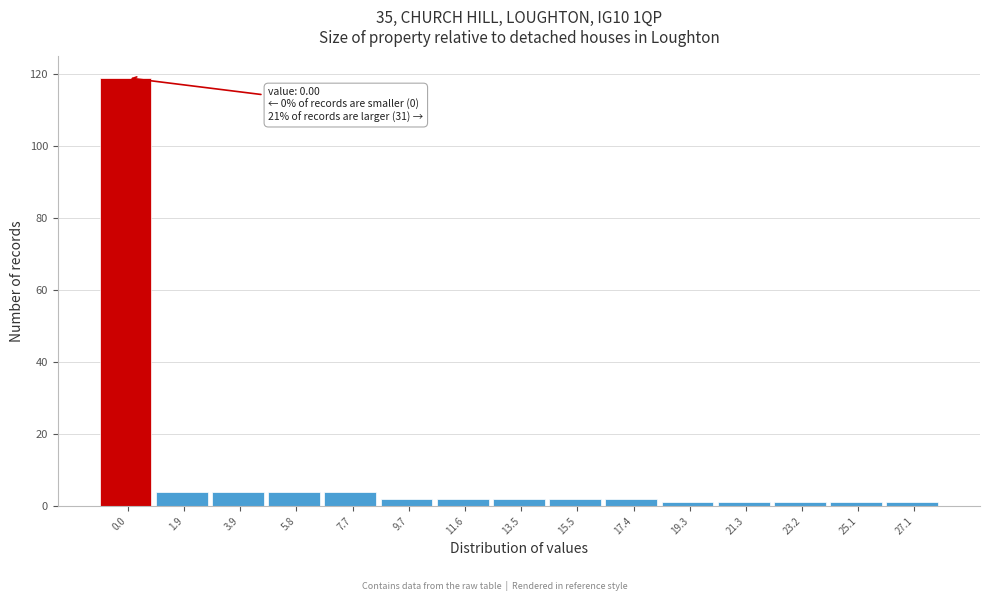

Reading right to left, extract all data points from this chart.

27.1=1	25.1=1	23.2=1	21.3=1	19.3=1	17.4=2	15.5=2	13.5=2	11.6=2	9.7=2	7.7=4	5.8=4	3.9=4	1.9=4	0.0=119